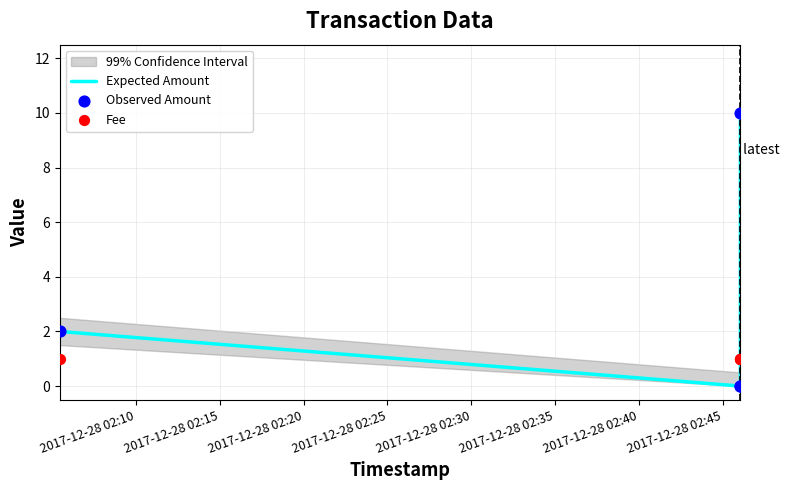

What is the total value across all series at 2017-12-28 02:20?

1